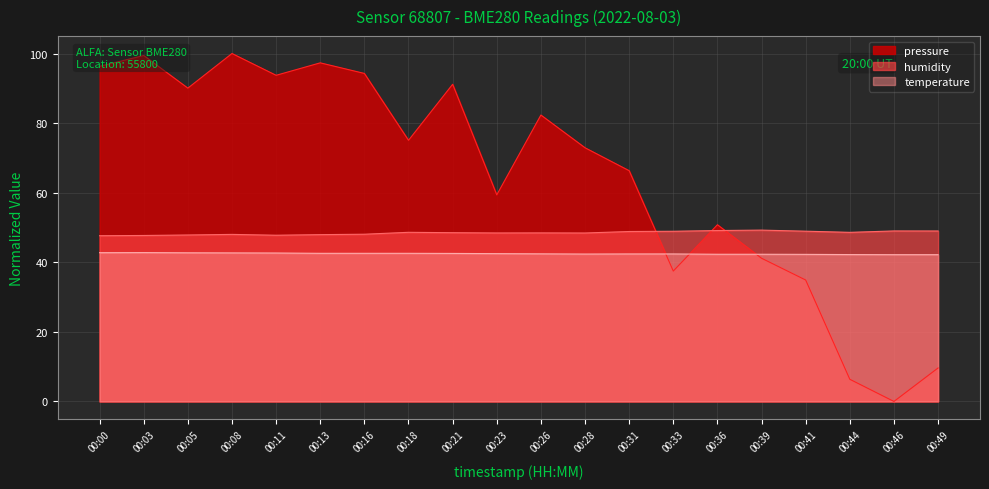

What is the total value across all series at 00:49?

100.8